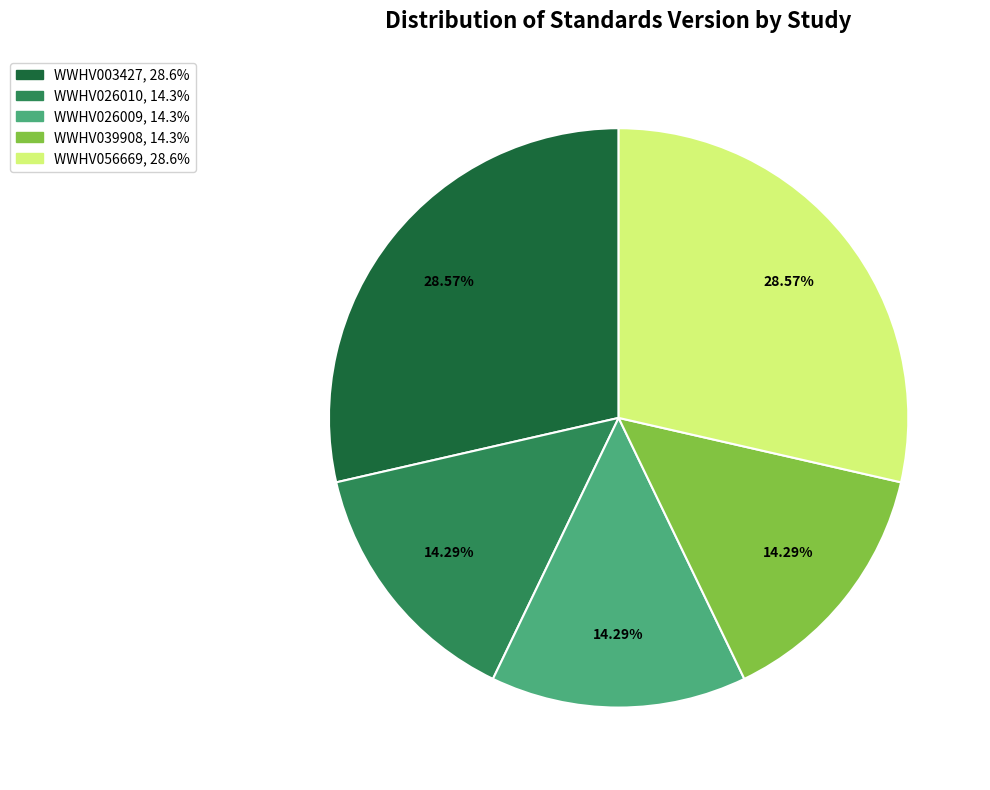

Does WWHV026009 account for over 50% of the chart?

No